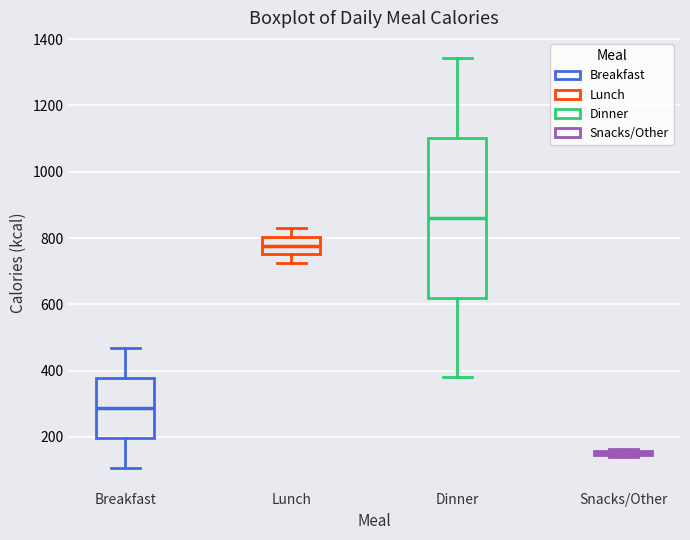

Which box has the lowest median line?

Snacks/Other